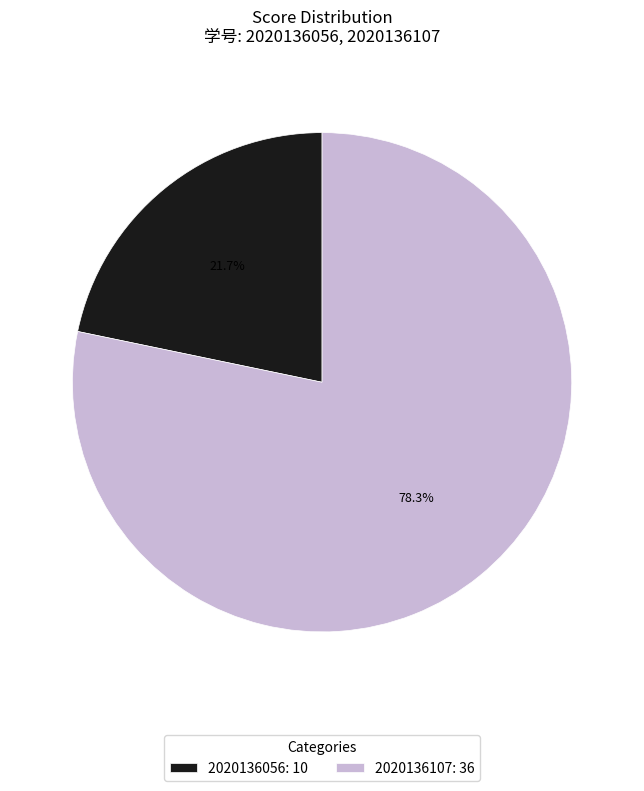

Which slice is the smallest?

2020136056